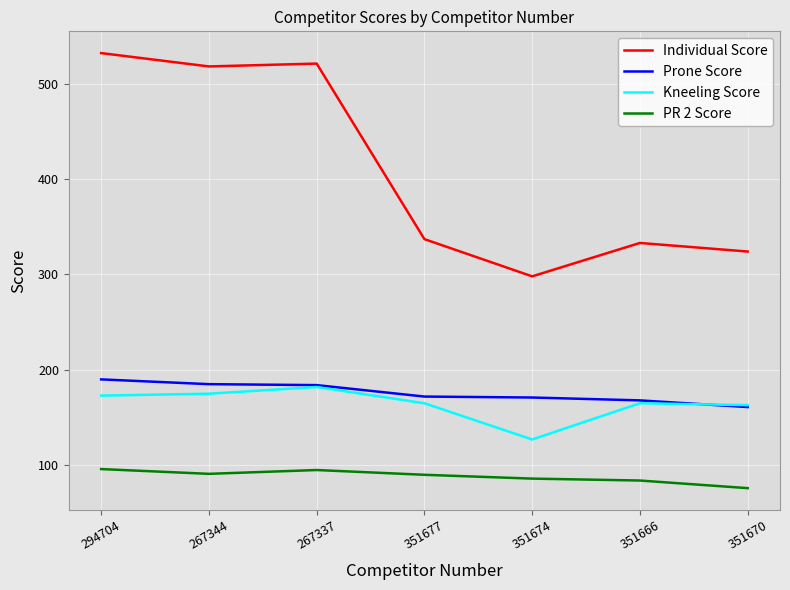

Which category has the lowest value across all series?

351670